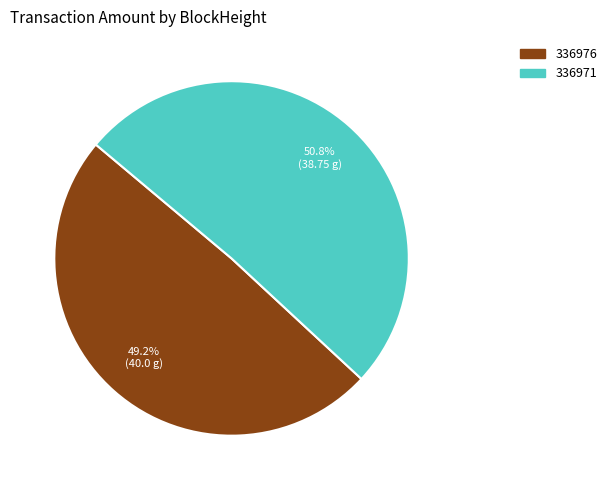

How many segments does this pie chart have?

2